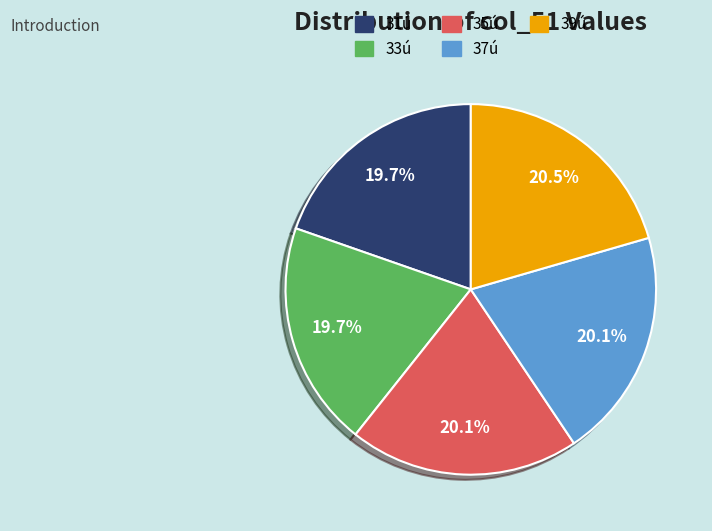

Is there a majority slice in this chart?

No